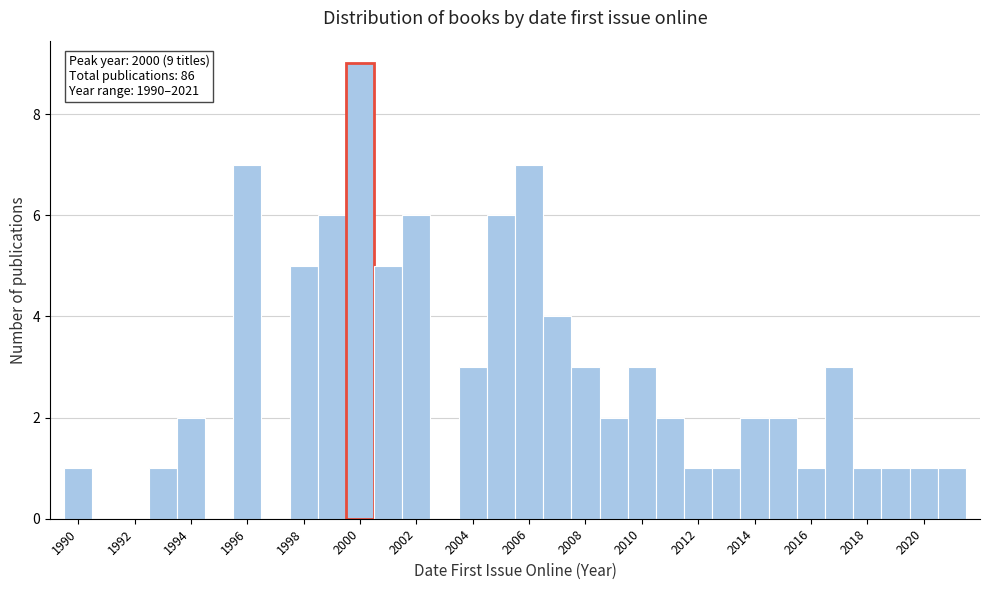

Over which range of the x-axis is the bar tallest?

1999.5 to 2000.5